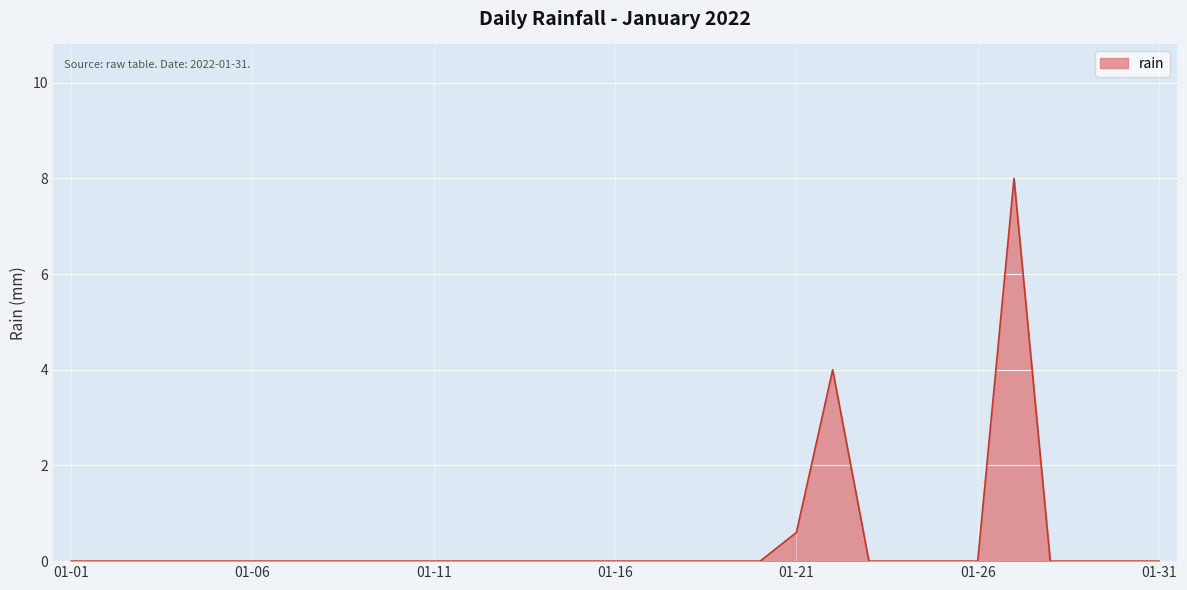

Reading left to right, extract all data points from this chart.

0.0	0.0	0.0	0.0	0.0	0.0	0.0	0.0	0.0	0.0	0.0	0.0	0.0	0.0	0.0	0.0	0.0	0.0	0.0	0.0	0.6	4.0	0.0	0.0	0.0	0.0	8.0	0.0	0.0	0.0	0.0